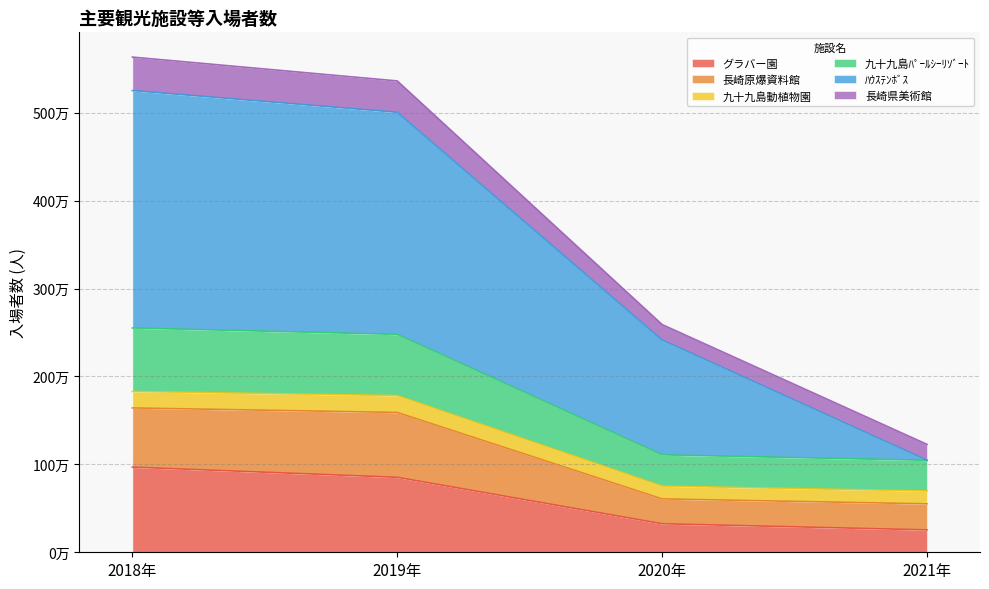

Does the chart have visible grid lines?

Yes